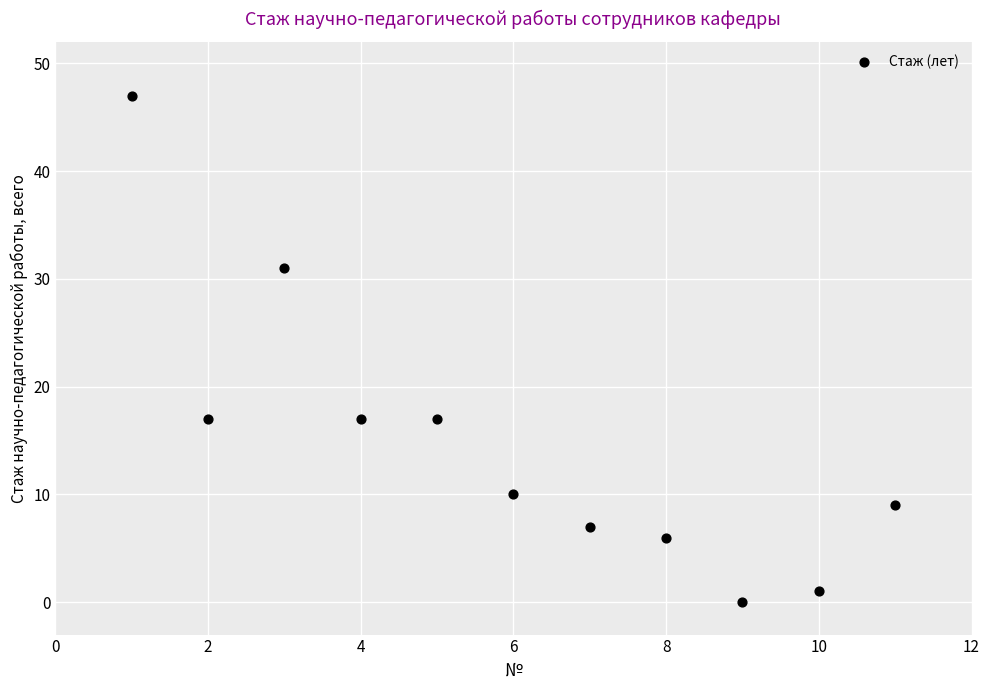

What is the average X value?

6